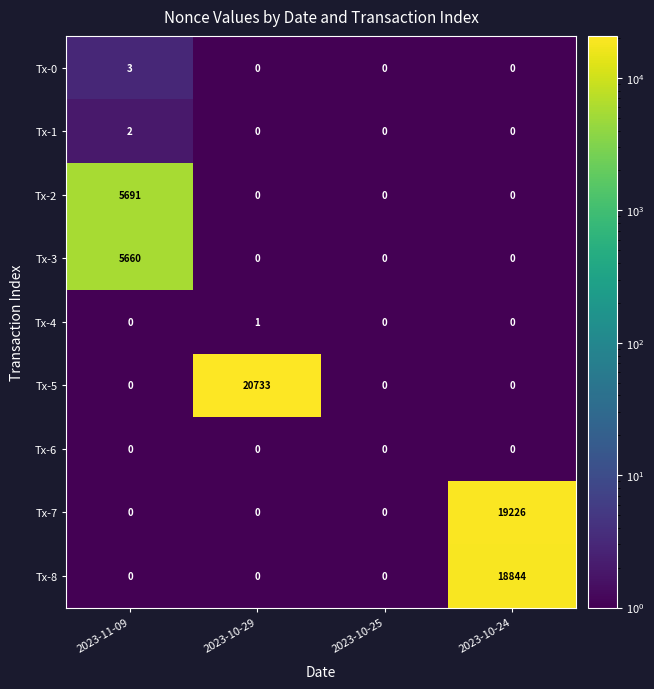

What is the smallest value displayed?

0